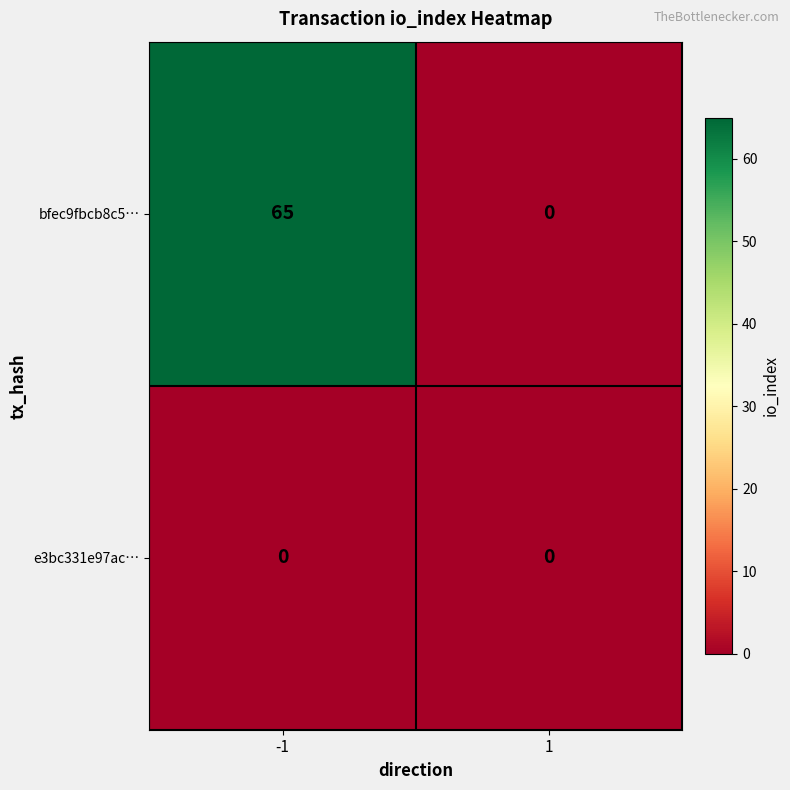

Which series has the largest total across all categories?

bfec9fbcb8c5…